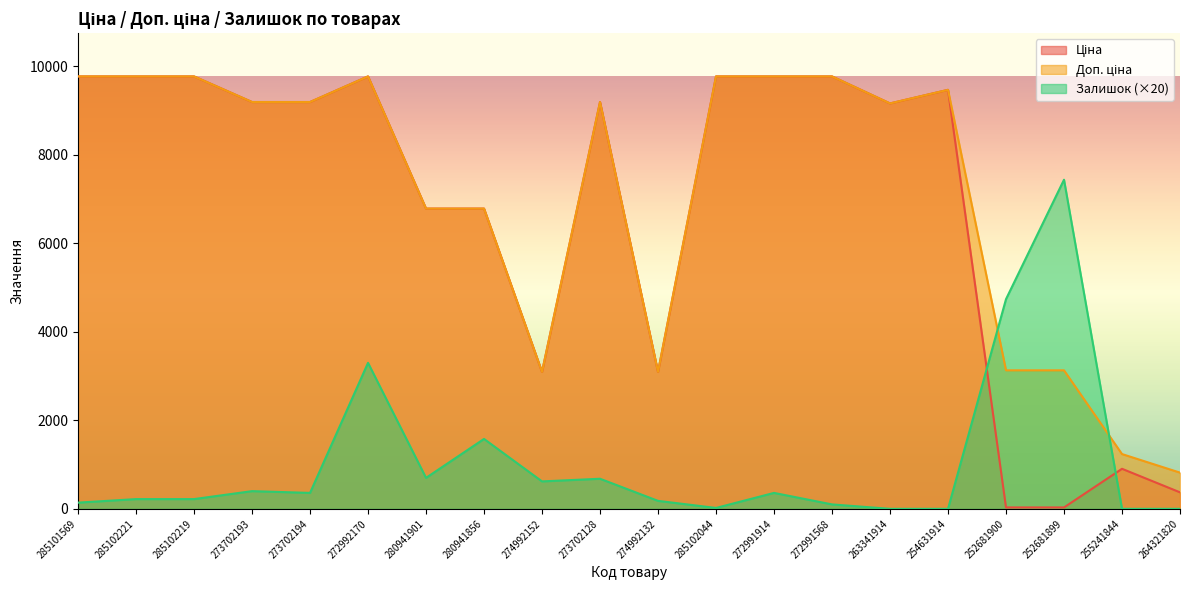

Rank the series at 272992170 from highest to lowest value.

Ціна, Доп. ціна, Залишок